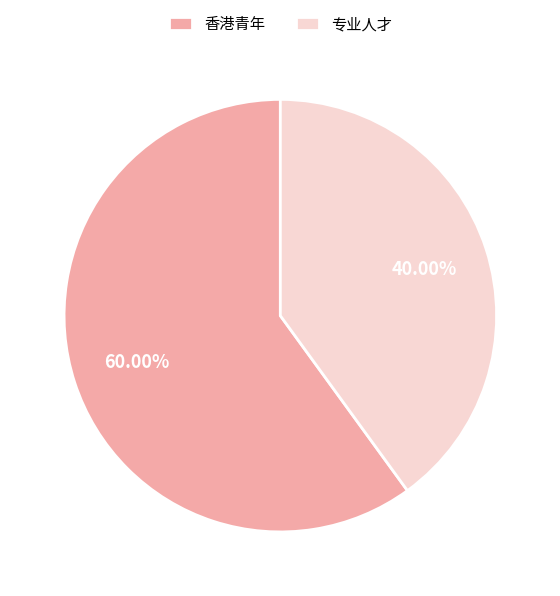

Count the number of slices in the pie.

2